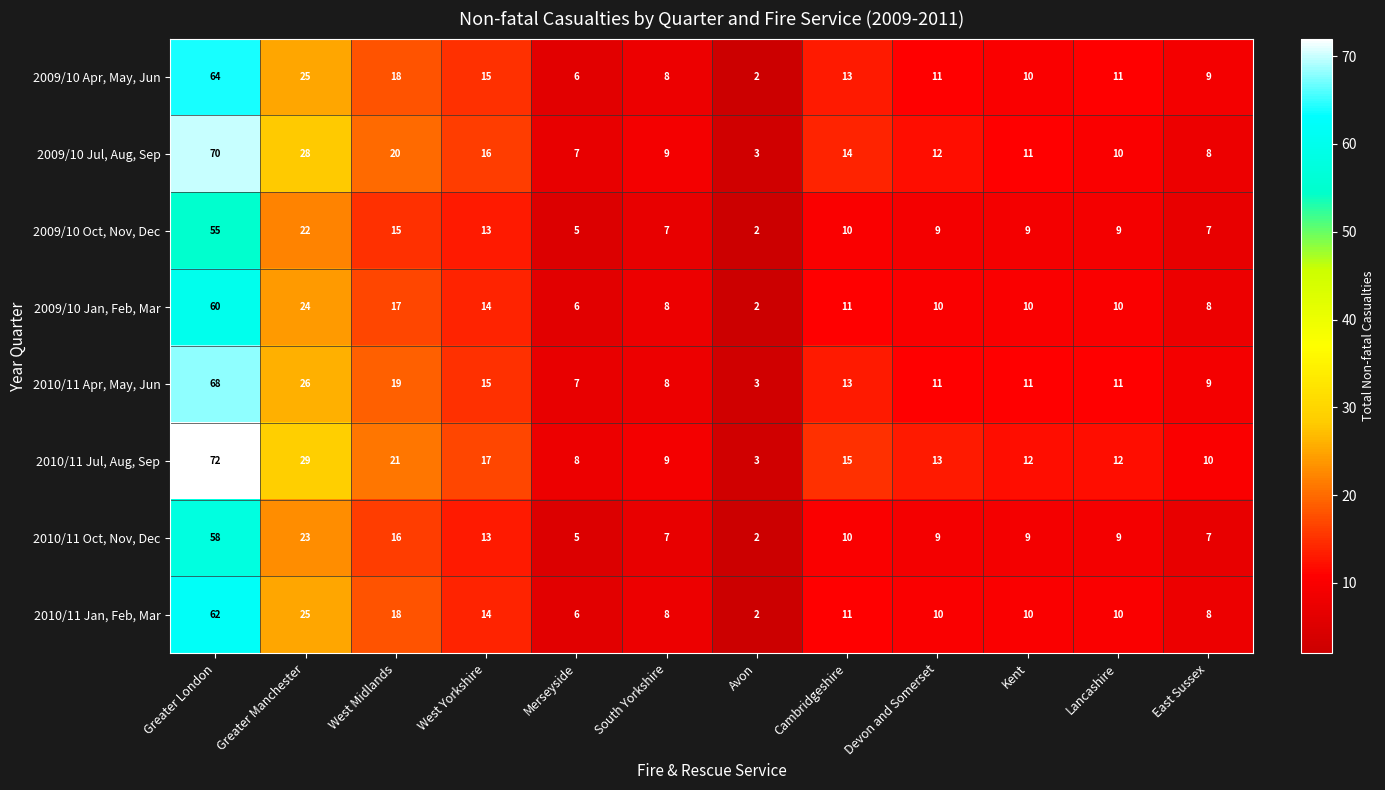

What is the greatest value displayed?

72